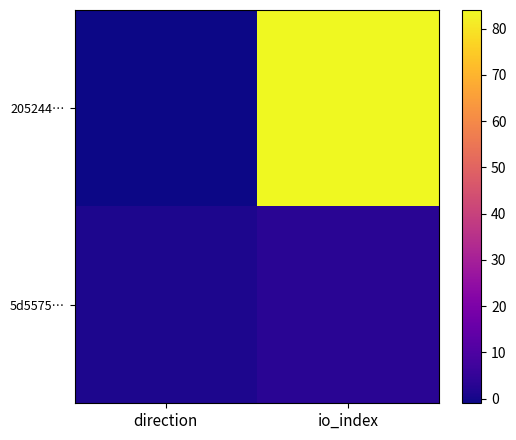

Reading left to right, transcribe all the data shown in this chart.

205244…: direction=-1	io_index=84
5d5575…: direction=1	io_index=3